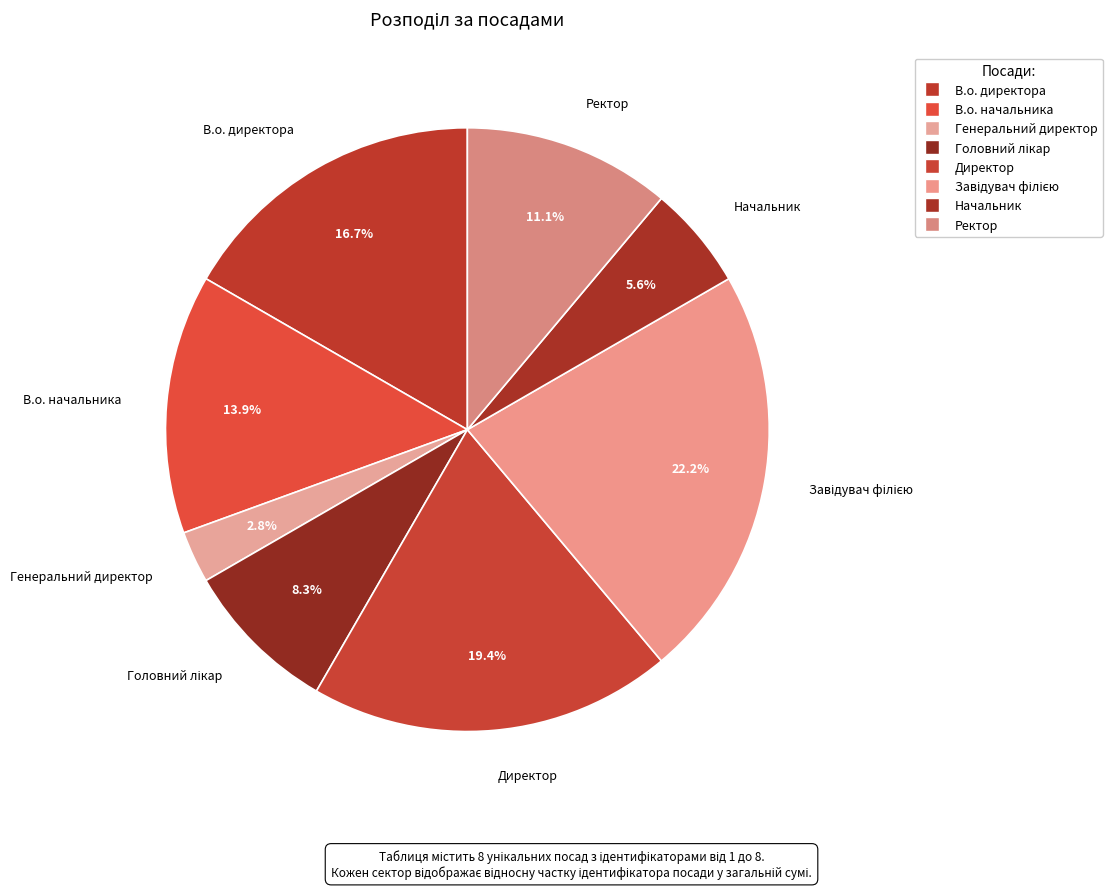

What is the smallest slice in the pie chart?

Генеральний директор